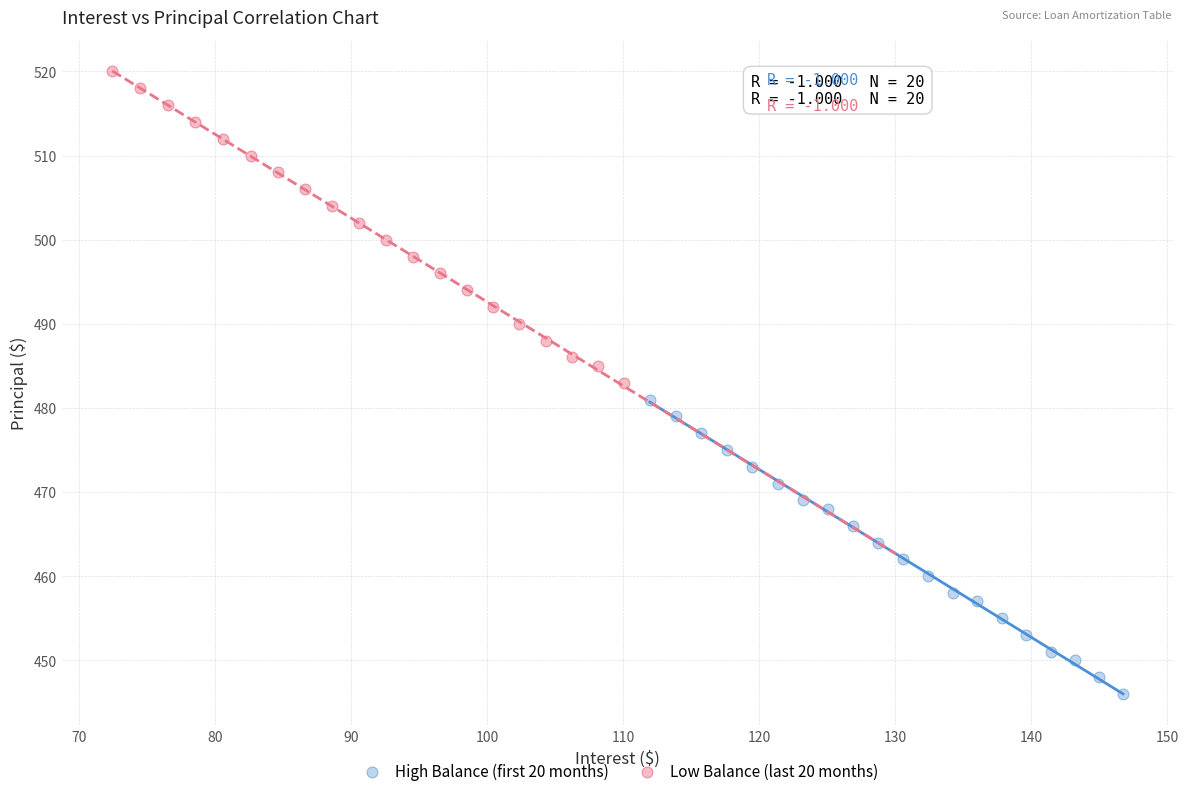

What are all the series names shown in the legend?

High Balance (first 20 months), Low Balance (last 20 months)